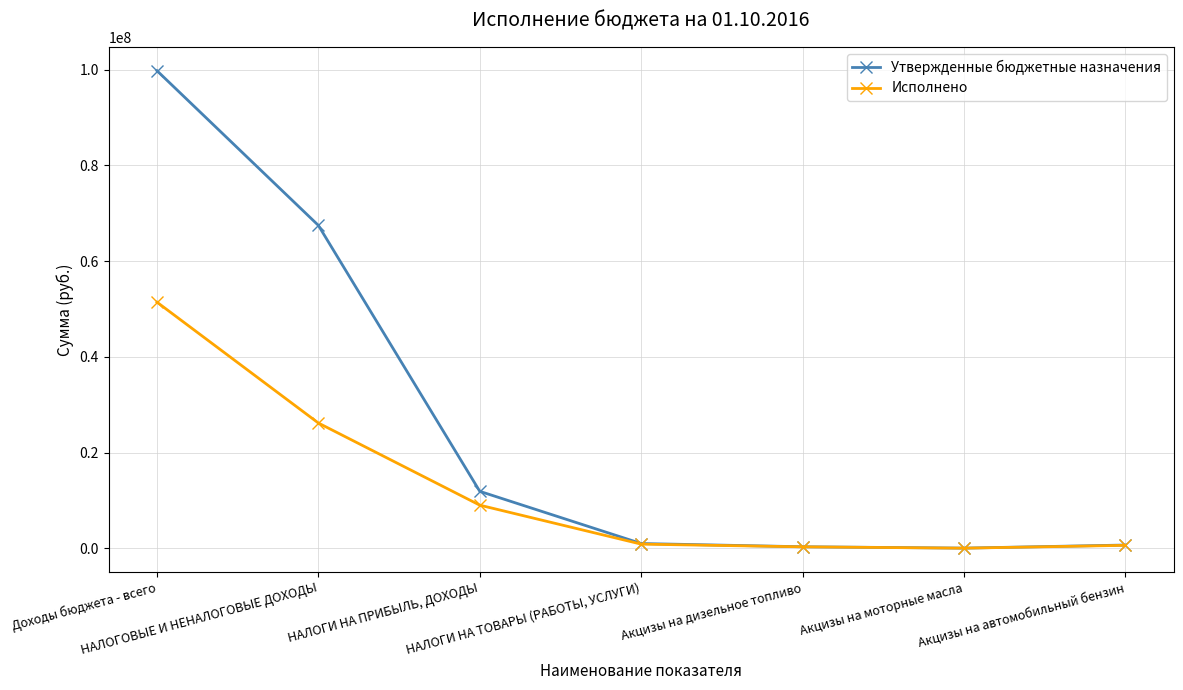

What is the difference between the maximum and minimum values in the Исполнено series?

51417271.1